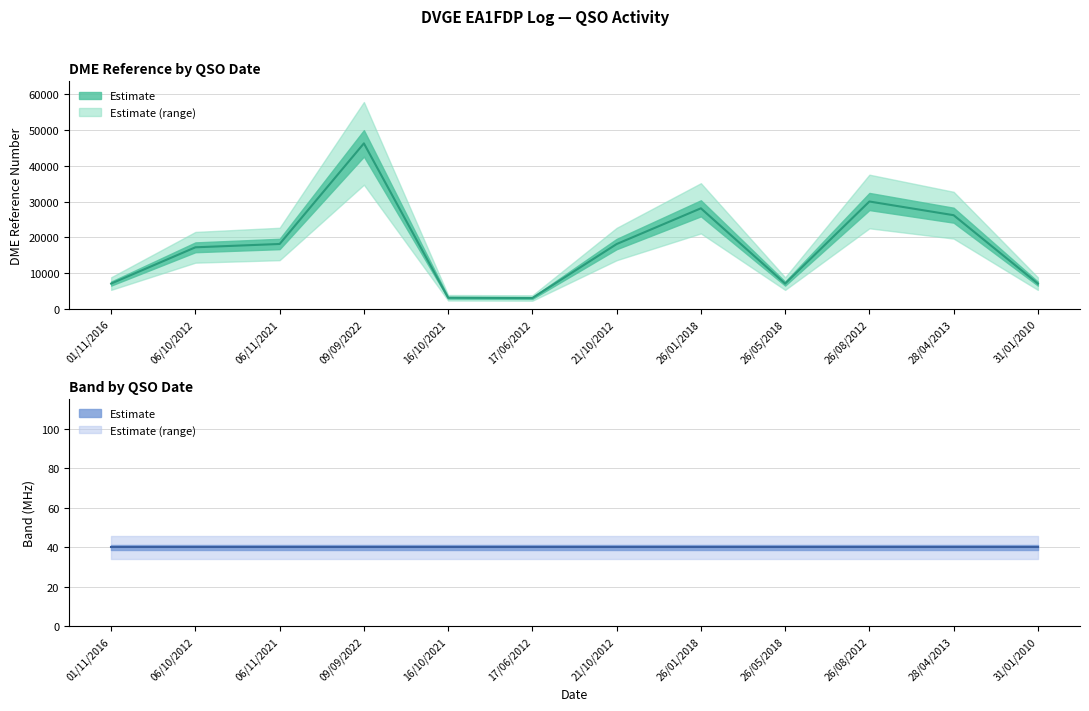

The value of DME at 17/06/2012 is 3009. True or false?

True